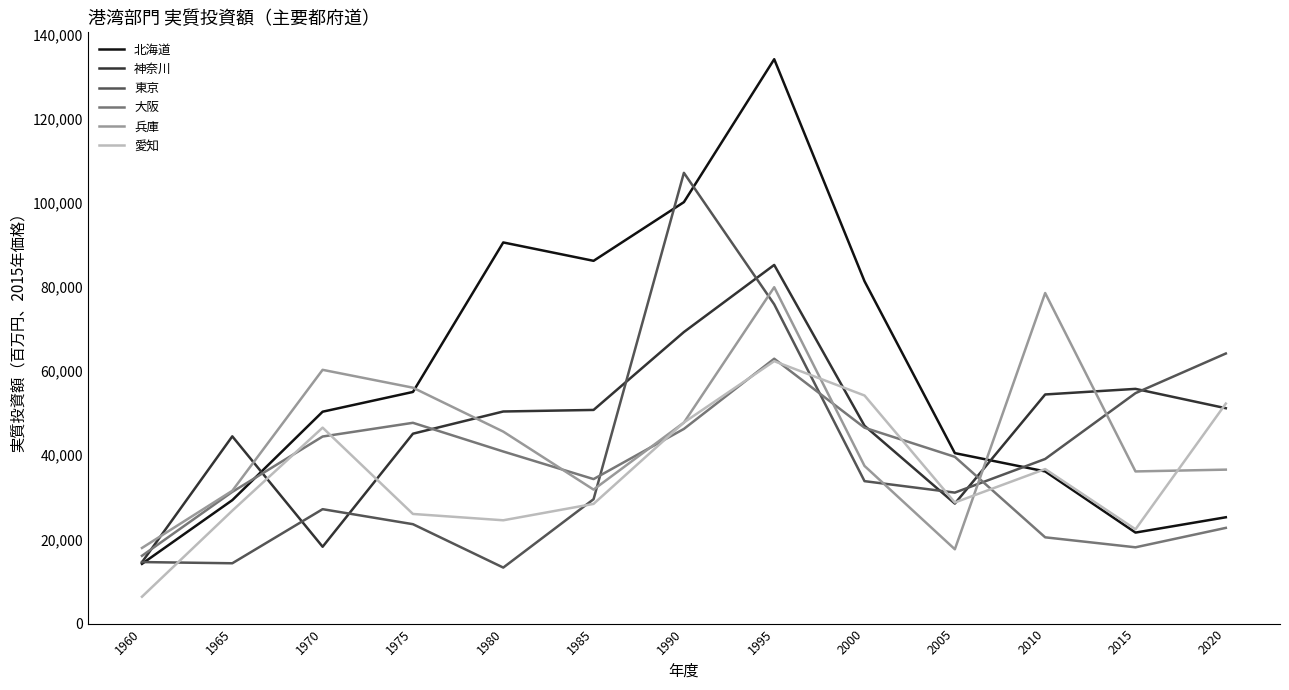

How many lines are shown in the chart?

6